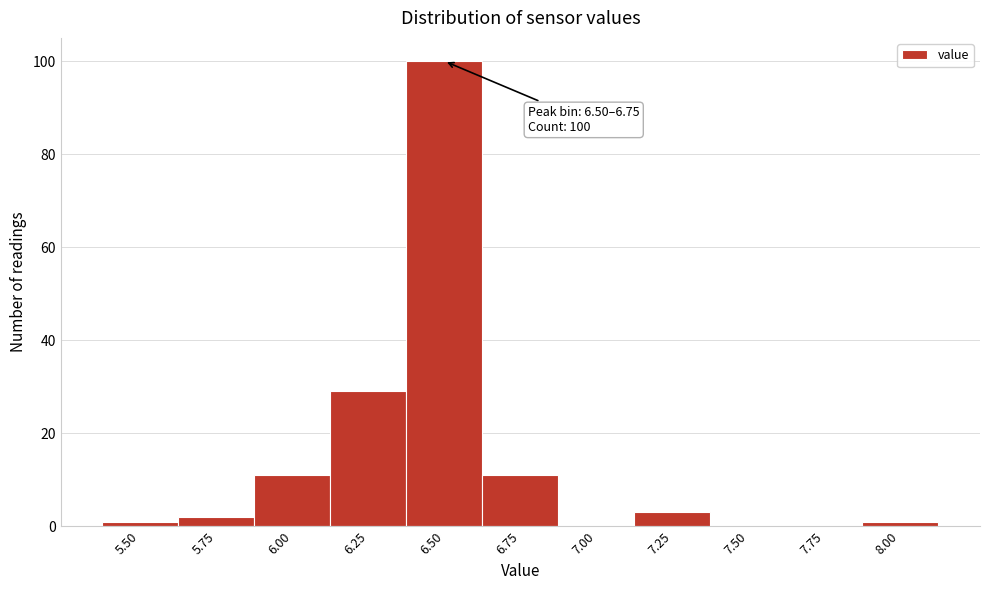

Reading left to right, what are all the values shown in this chart?

5.50=1	5.75=2	6.00=11	6.25=29	6.50=100	6.75=11	7.00=0	7.25=3	7.50=0	7.75=0	8.00=1